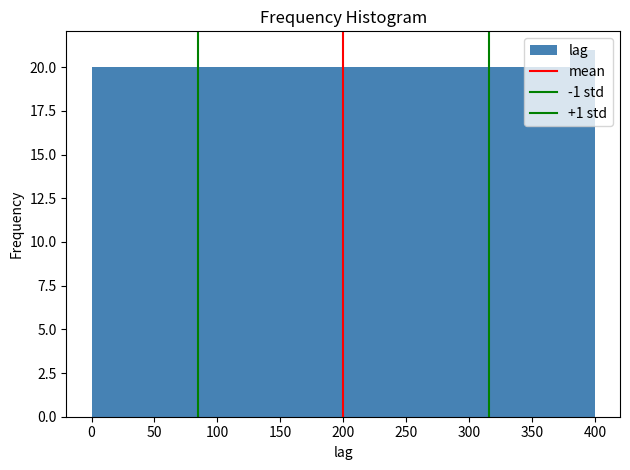

Which range on the x-axis has the tallest bar?

380 to 400